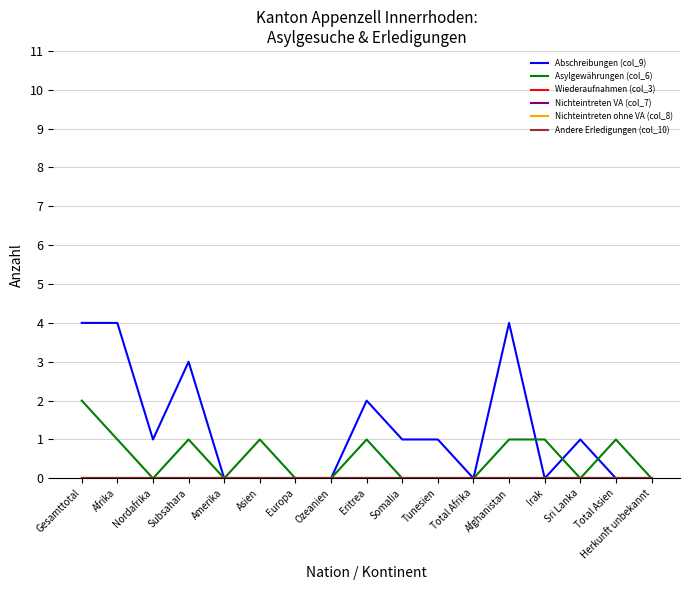

Is it true that Asylgewährungen (col_6) equals 0 at Ozeanien?

True